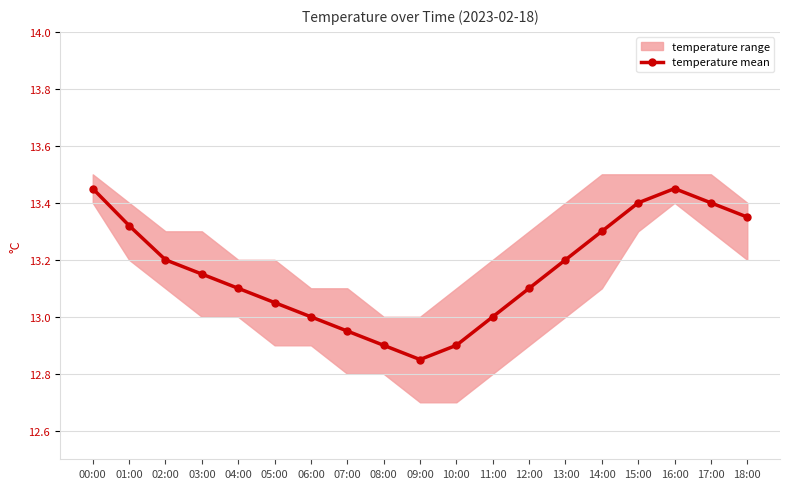

What is the minimum value shown in the chart?

12.8